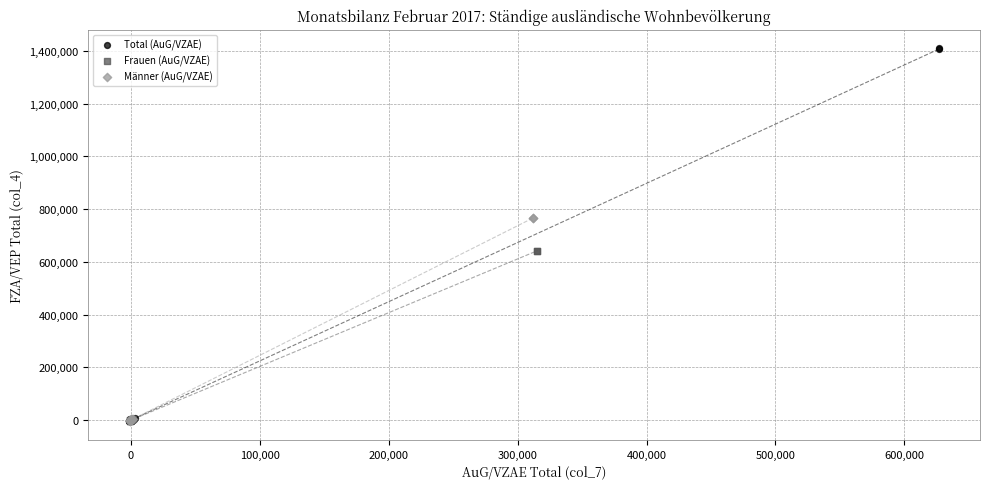

What are all the series names shown in the legend?

Total (AuG/VZAE), Frauen (AuG/VZAE), Männer (AuG/VZAE)